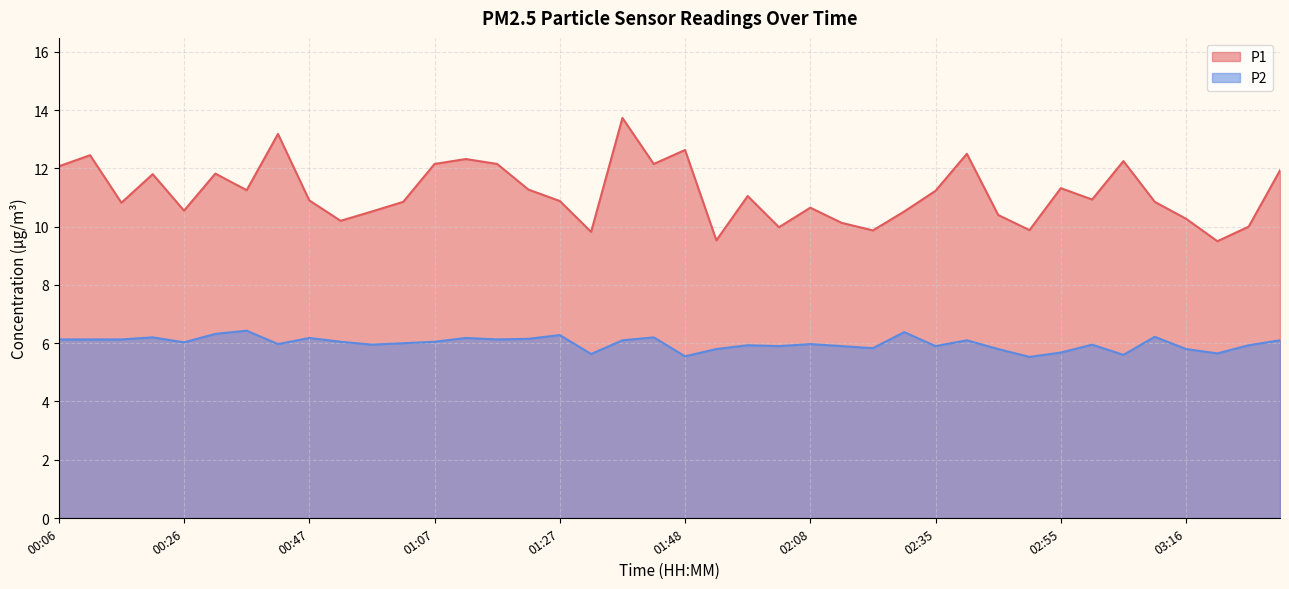

Rank the series by their maximum value, from lowest to highest.

P2, P1